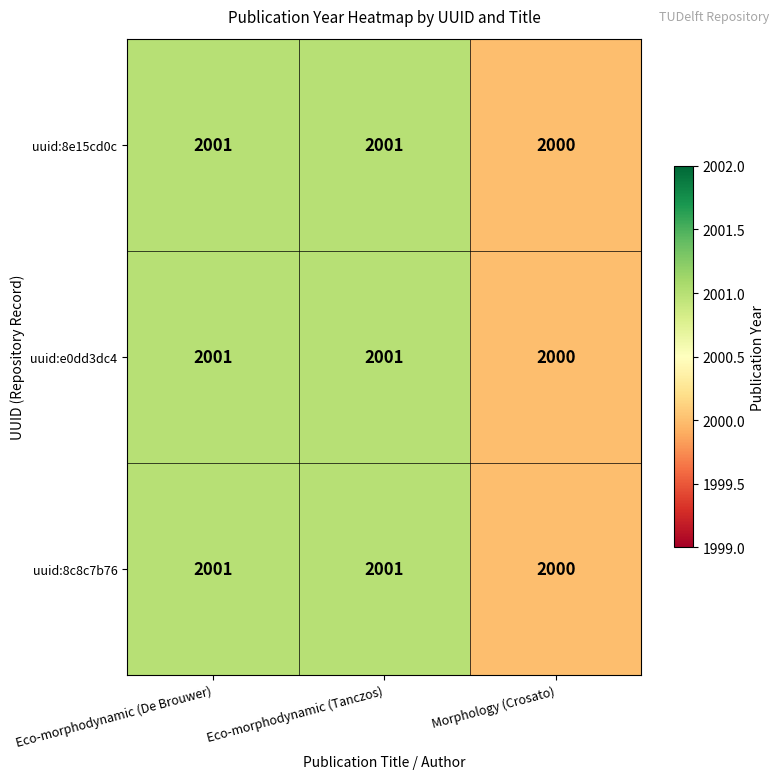

What is the sum of the uuid:8e15cd0c values at Morphology (Crosato) and Eco-morphodynamic (De Brouwer)?

4001